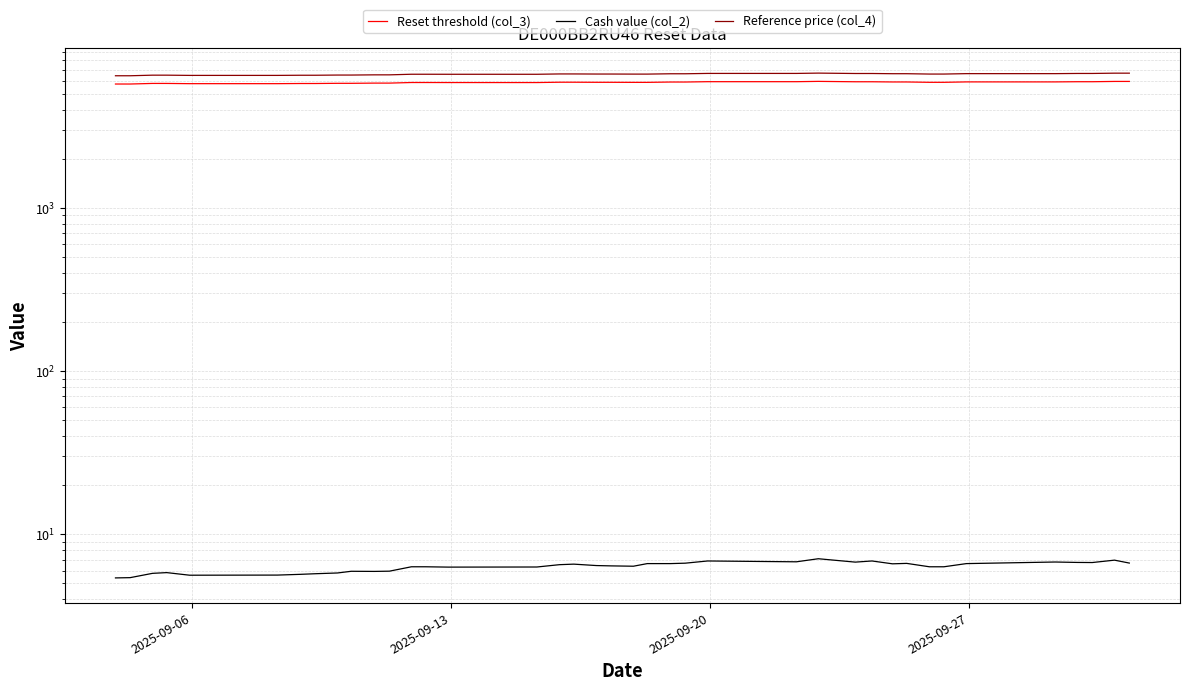

How many data points in Cash value (col_2) are above 6?

27